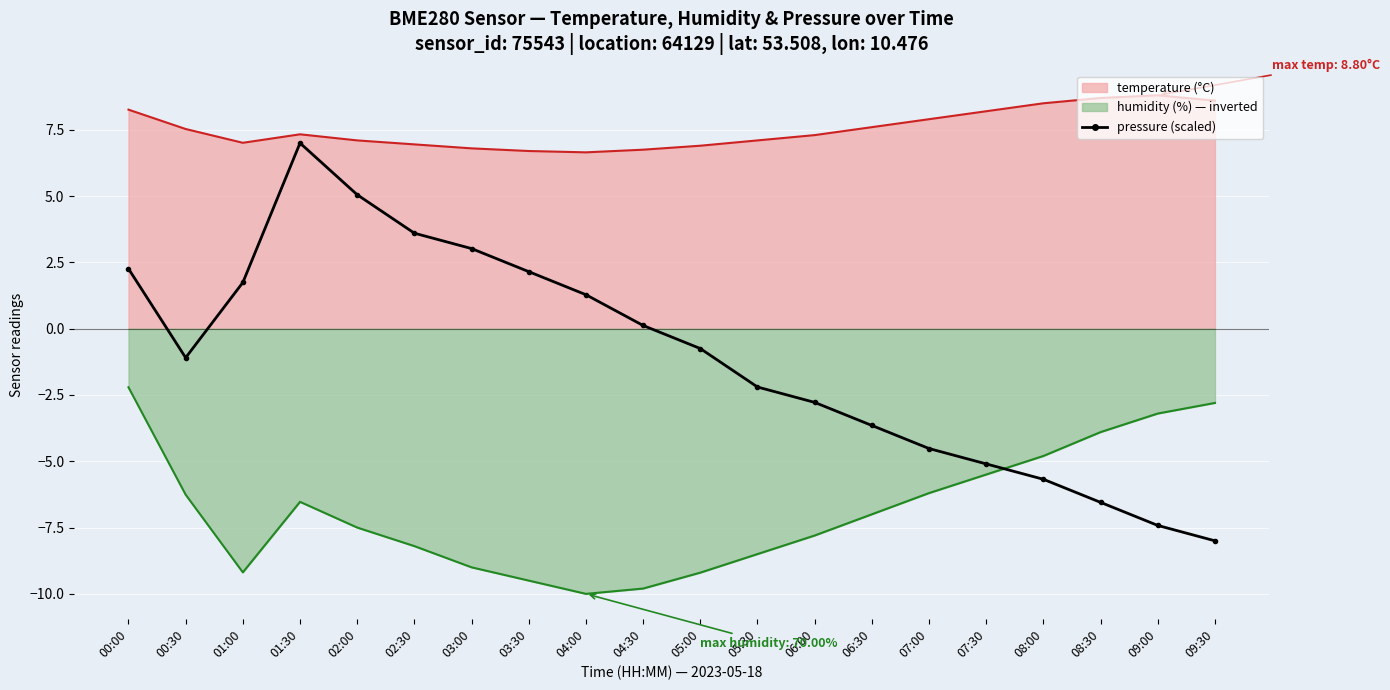

What is the value of the 11th point from the left?

-0.7